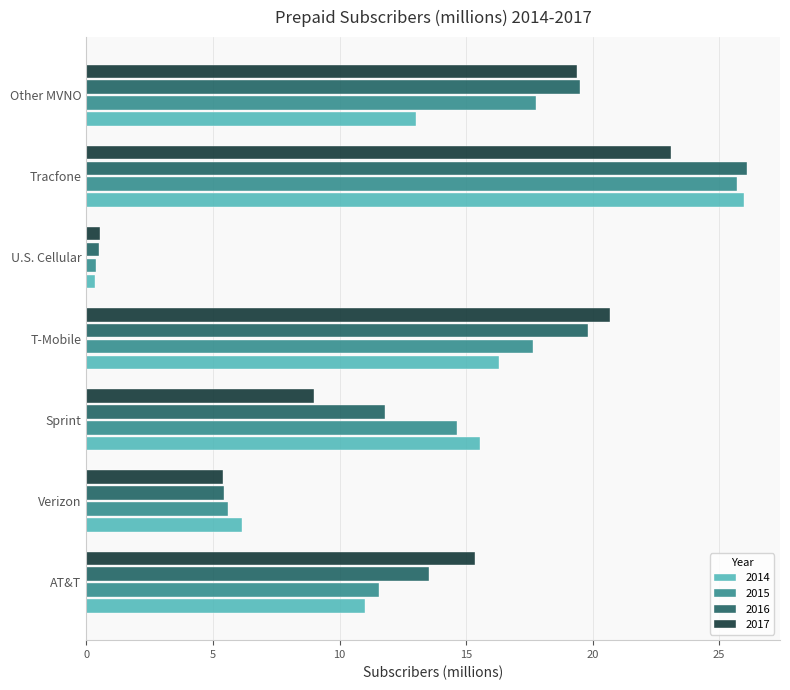

The 2015 series shows 5.6 at Verizon. True or false?

True